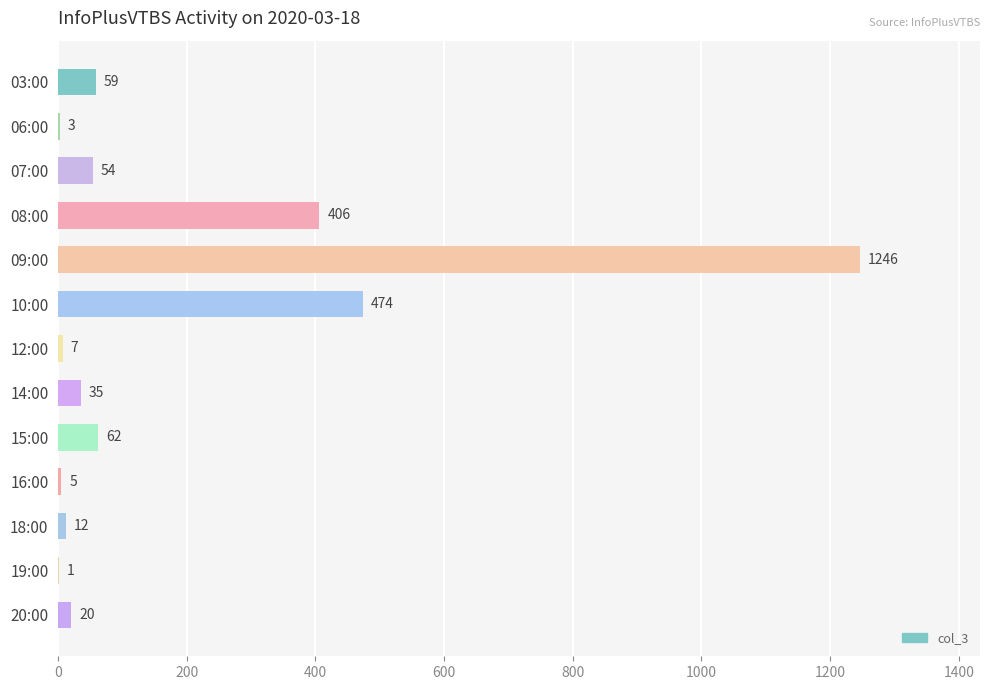

What is the average value?

183